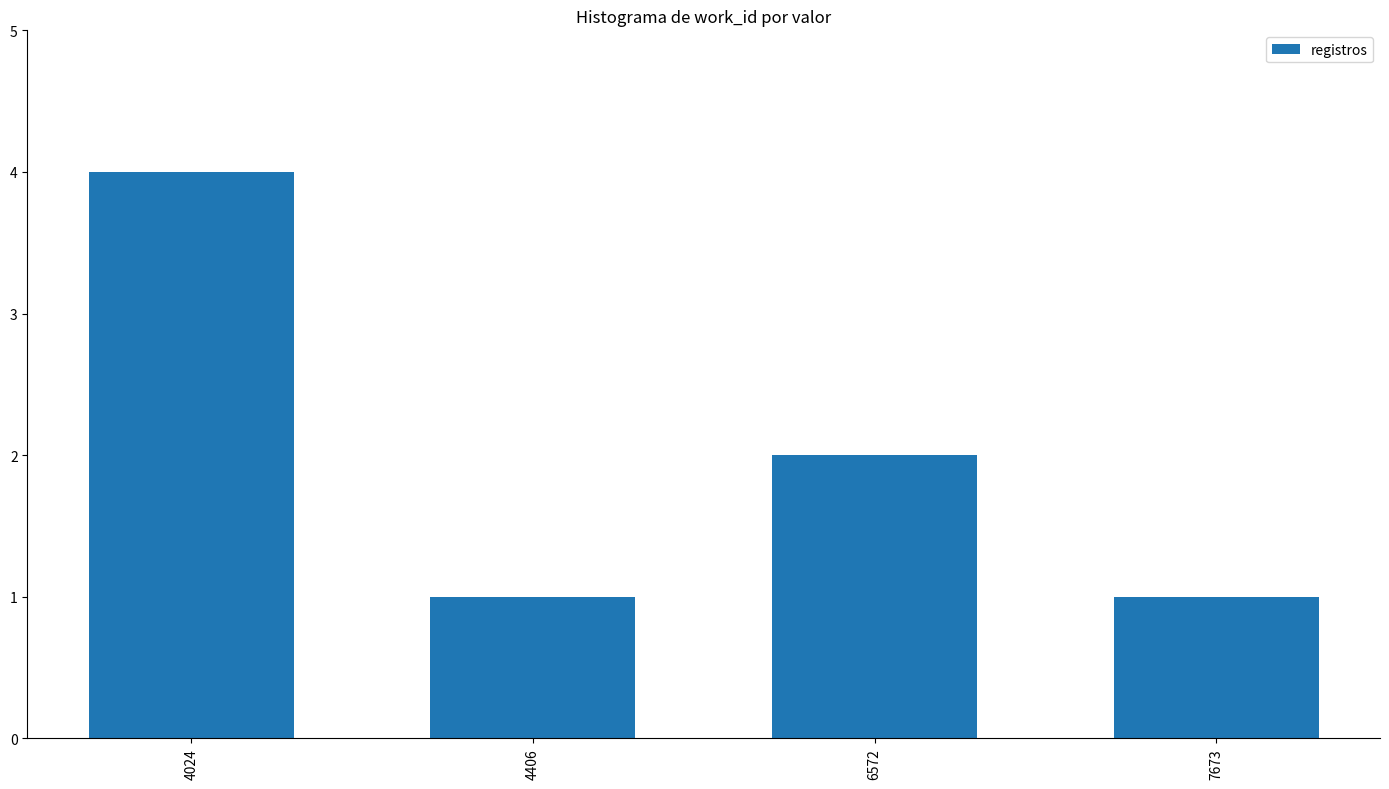

What is the value of the 3rd bar from the left?

2